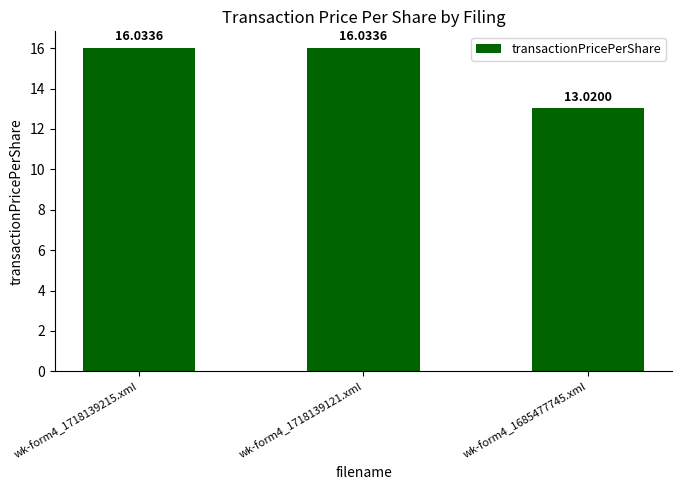

What is the change in value from wk-form4_1718139121.xml to wk-form4_1685477745.xml?

-3.0